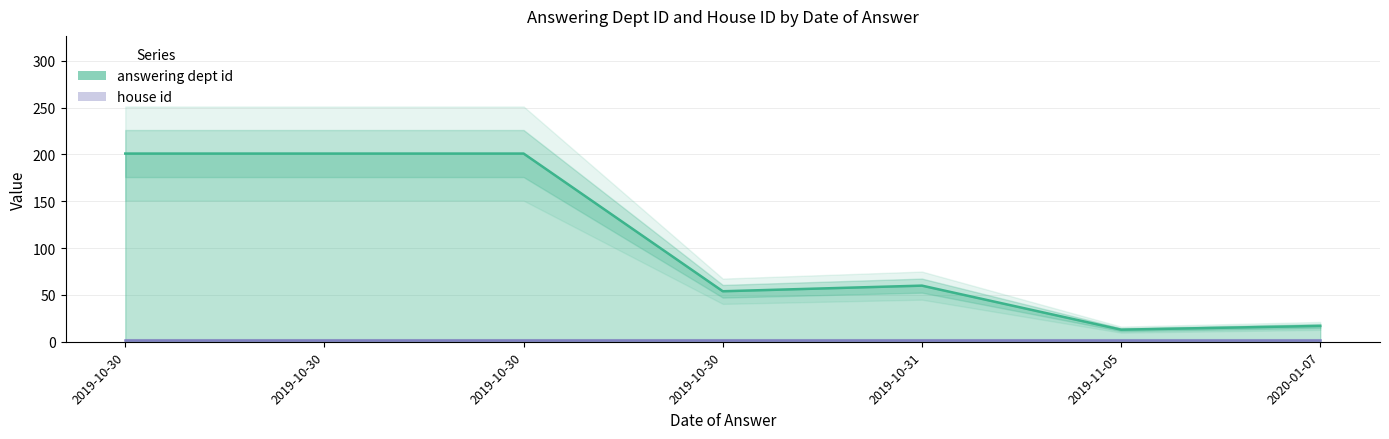

At how many categories does at least one series exceed 151?

3